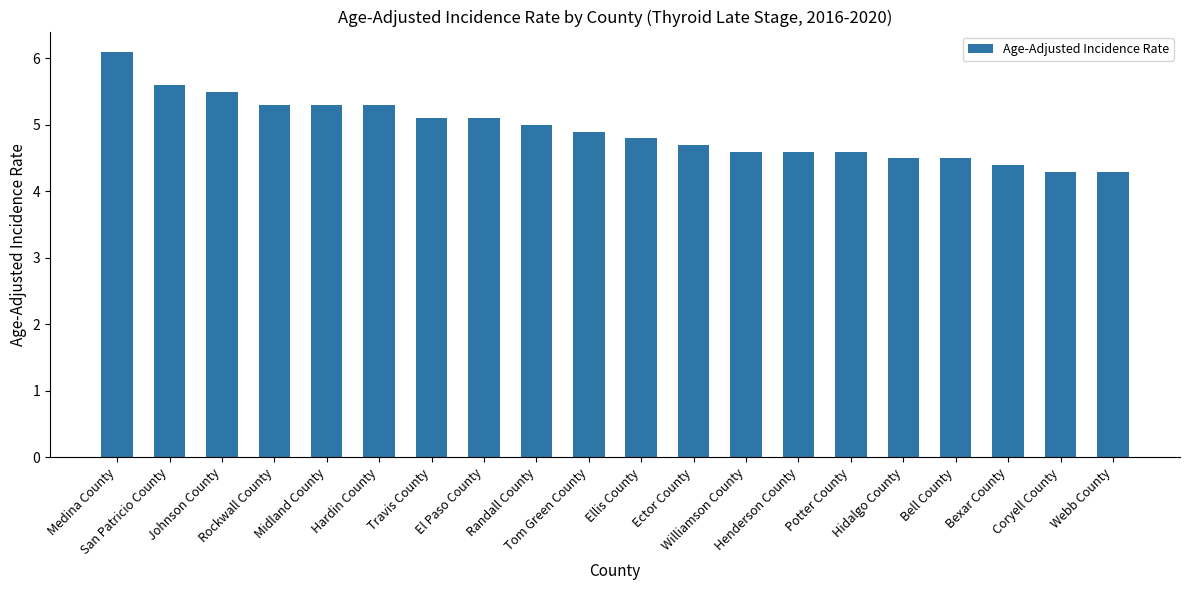

Reading right to left, list all the values displayed in this chart.

4.3	4.3	4.4	4.5	4.5	4.6	4.6	4.6	4.7	4.8	4.9	5.0	5.1	5.1	5.3	5.3	5.3	5.5	5.6	6.1